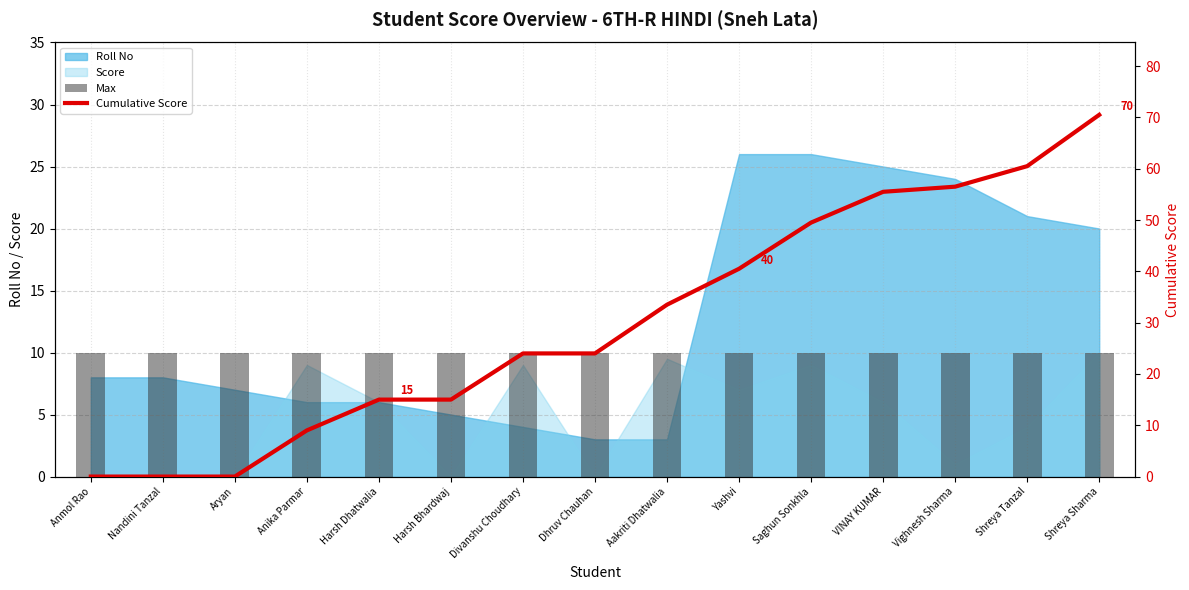

What position from the right is Shreya Tanzal?

2